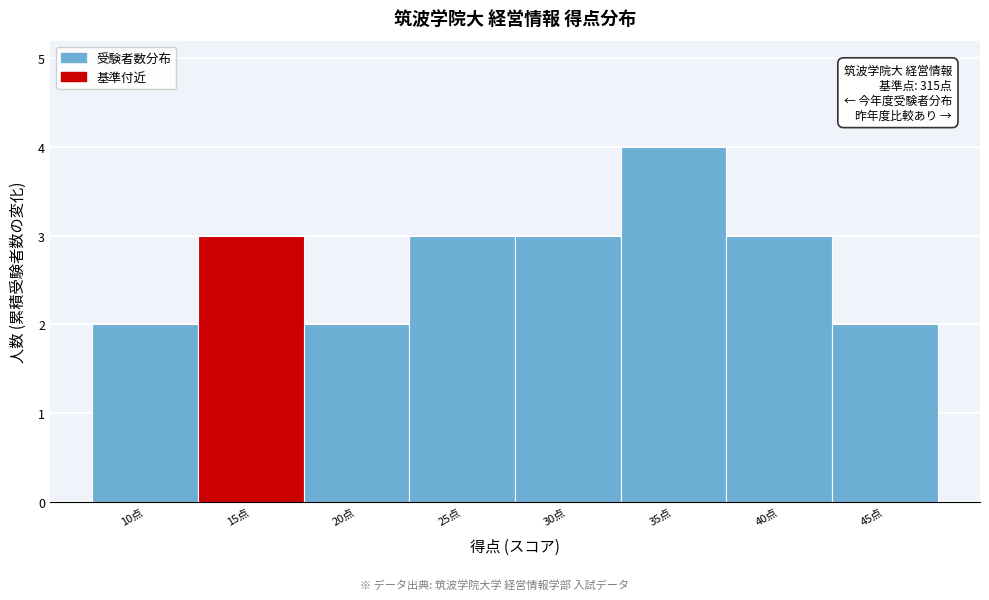

Reading left to right, what are all the values shown in this chart?

10点=2	15点=3	20点=2	25点=3	30点=3	35点=4	40点=3	45点=2